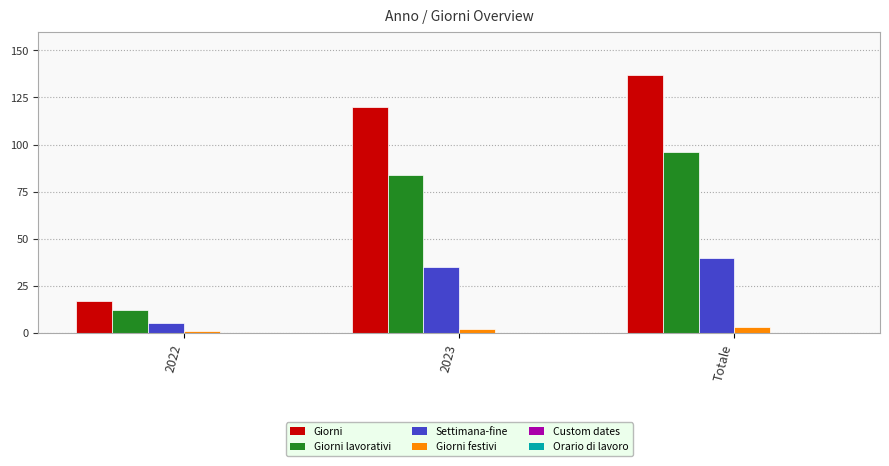

At which category does the chart reach its peak across all series?

Totale